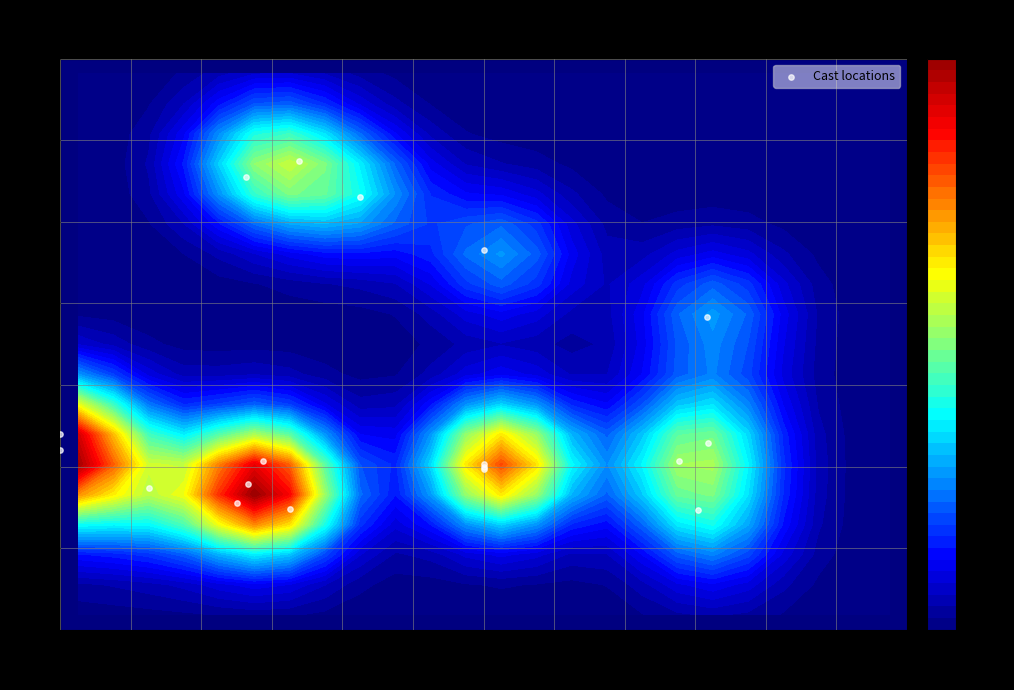

Count the values in the range 32 to 34.

13